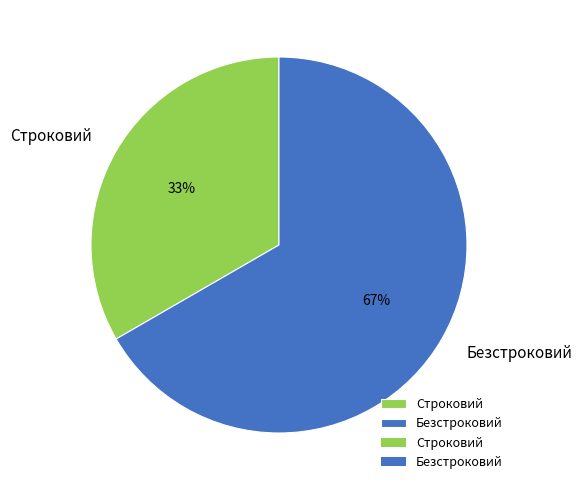

The Строковий slice represents 39% of the pie. True or false?

False